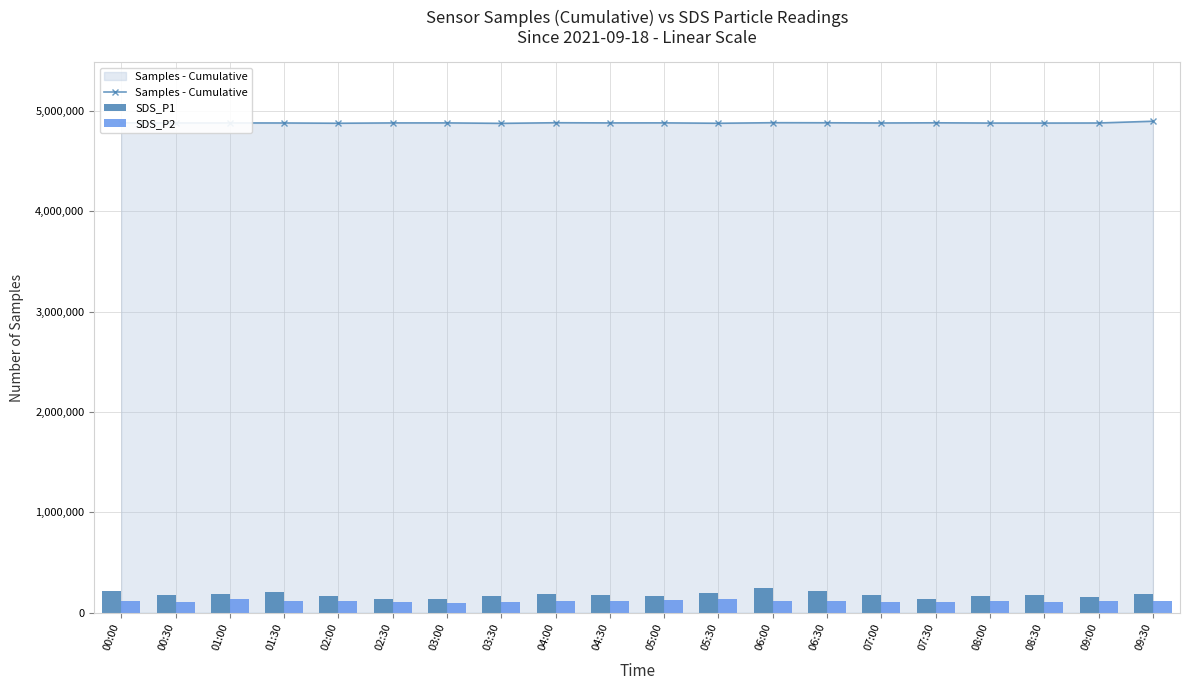

What is the average value of the SDS_P1 series?

178814.0